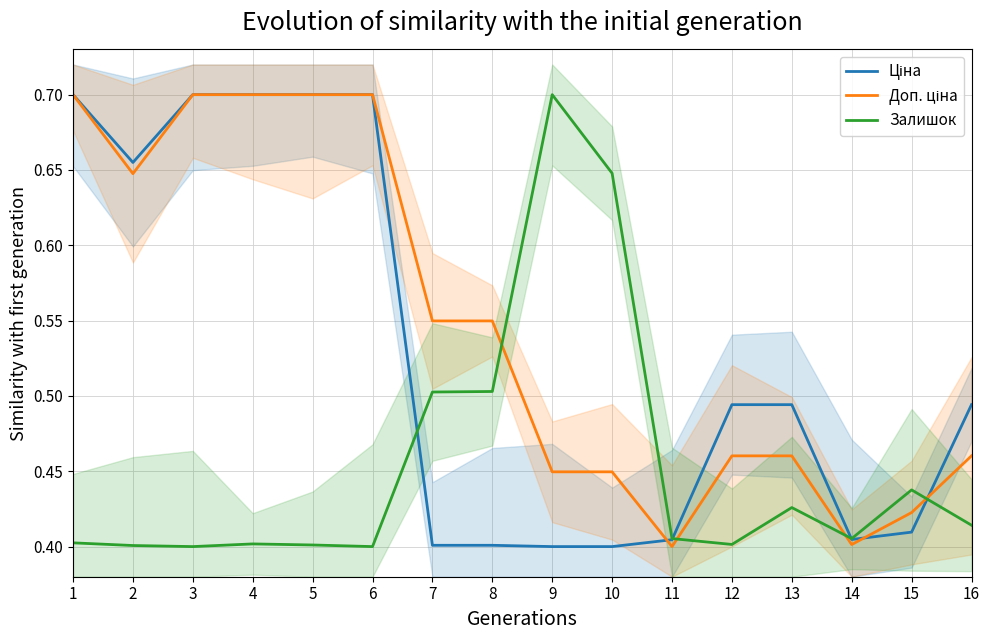

List the series in order of their overall mean, lowest first.

Залишок, Ціна, Доп. ціна